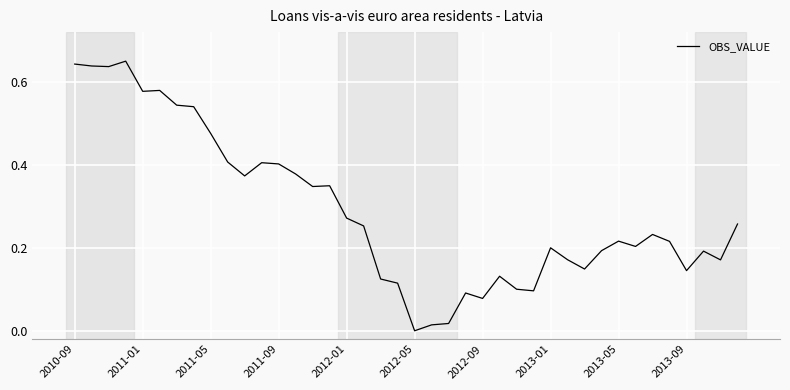

Does the chart have visible grid lines?

Yes